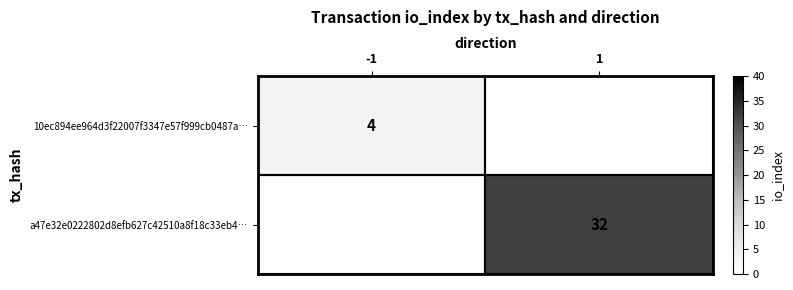

At which category does the chart reach its minimum across all series?

-1